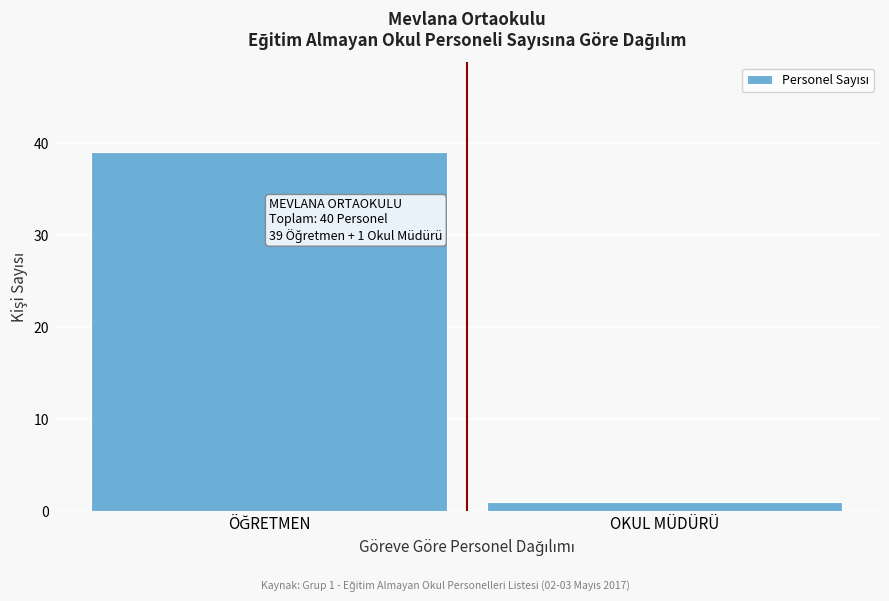

Reading right to left, extract all data points from this chart.

1	39